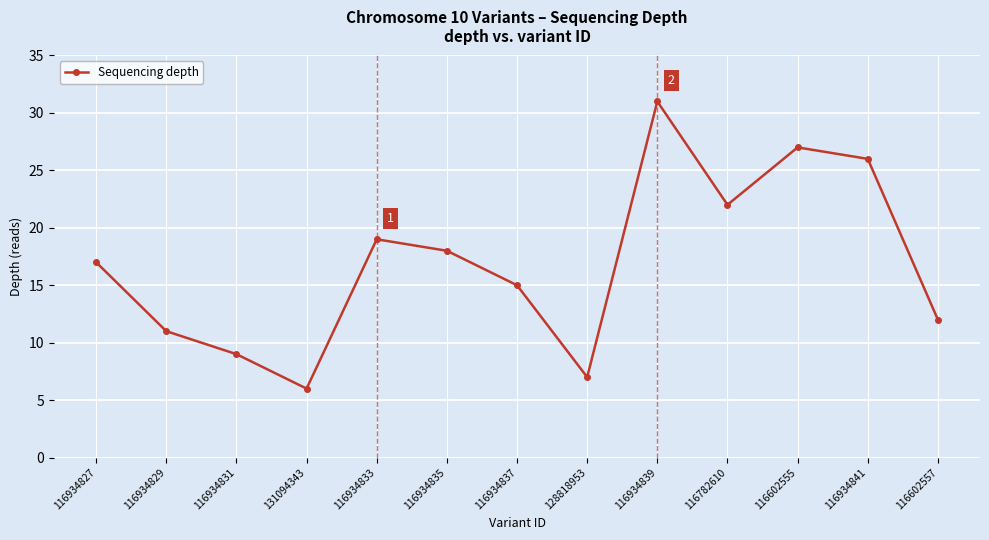

What is the smallest value displayed?

6